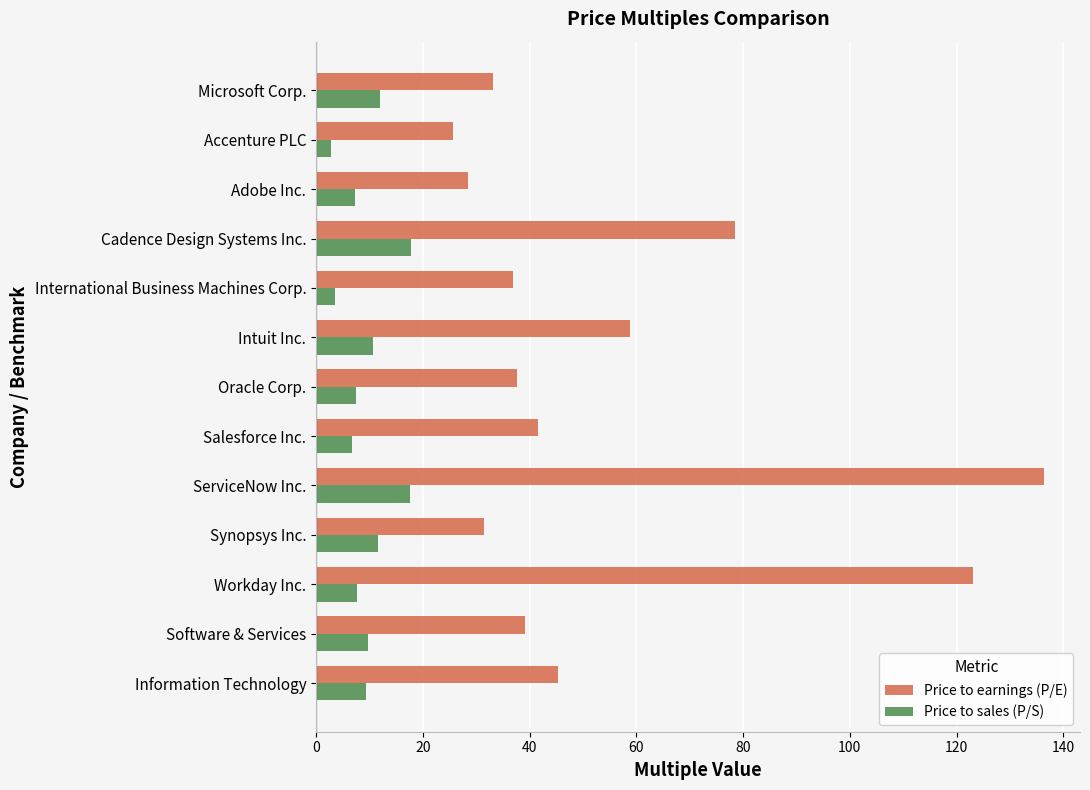

Rank the series by their average value, from highest to lowest.

Price to earnings (P/E), Price to sales (P/S)